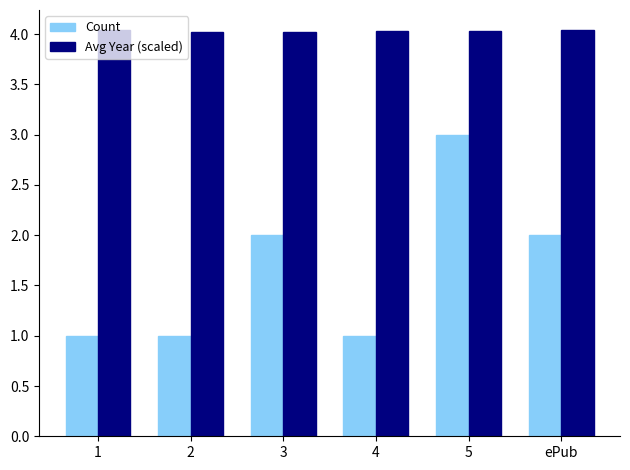

What is the total value across all series at 1?

5.0